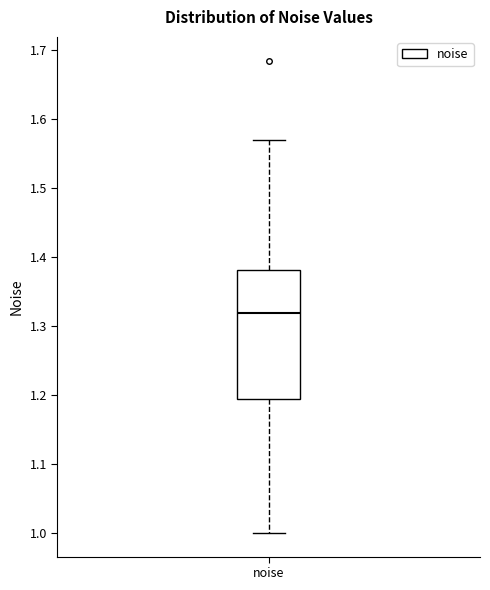

Transcribe this box plot: give where the median line is, the range the box spans, and where the two whiskers end, as read against the y-axis. The values are not printed on the chart, so give them approximately, as read against the axis.

median 1.32, box 1.19 to 1.38, whiskers 1.00 to 1.57